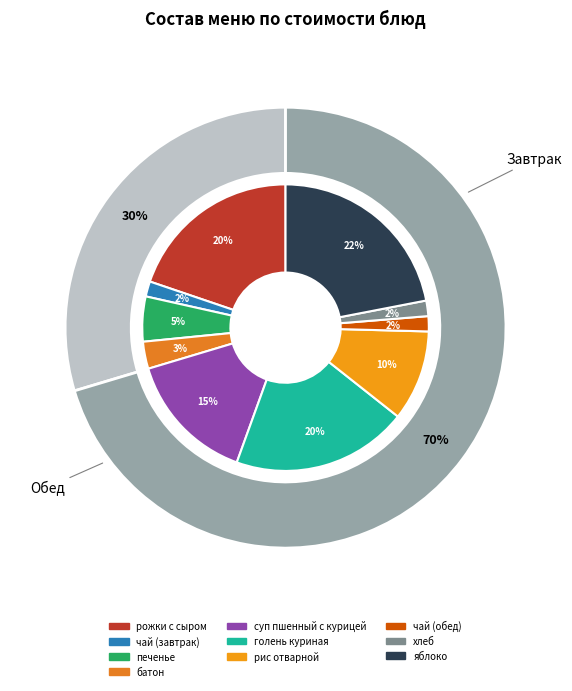

Combined, what portion of the pie is печенье and хлеб?

6.8%